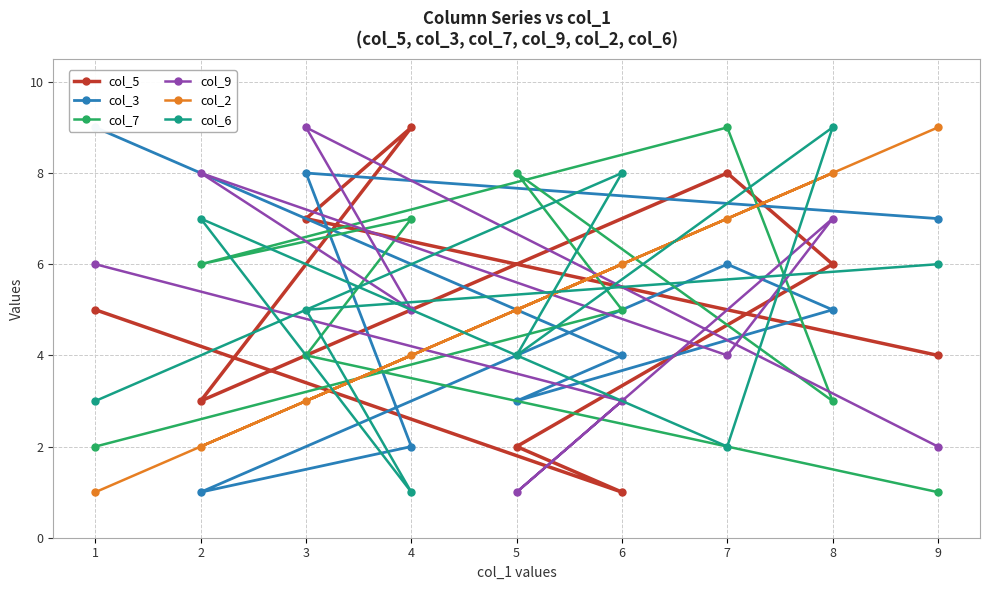

What are all the series names shown in the legend?

col_5, col_3, col_7, col_9, col_2, col_6